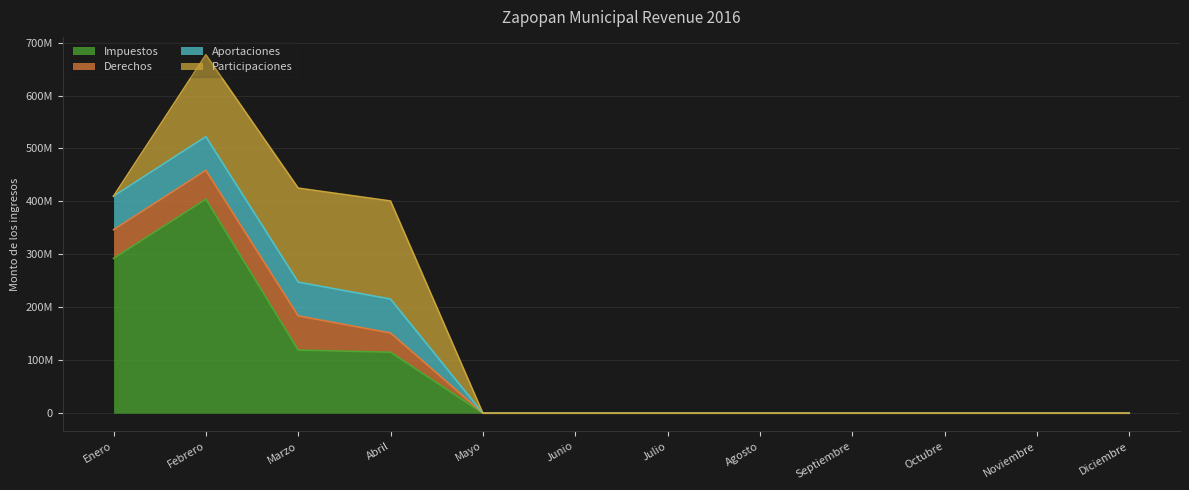

Rank the series by their maximum value, from lowest to highest.

Aportaciones, Derechos, Participaciones, Impuestos